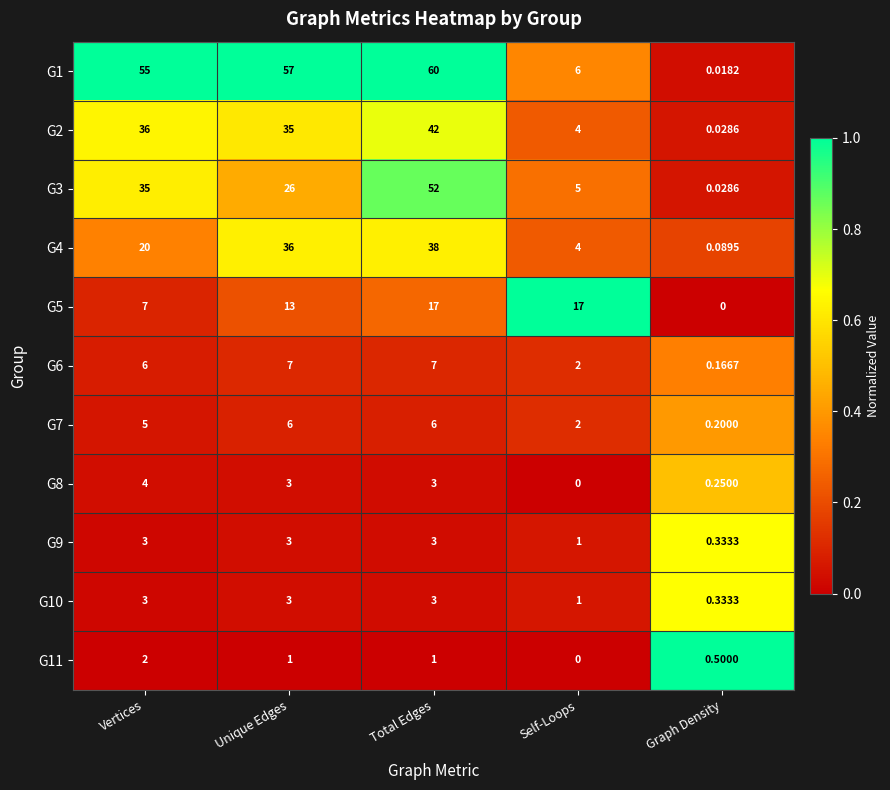

At which category does the chart reach its peak across all series?

Total Edges